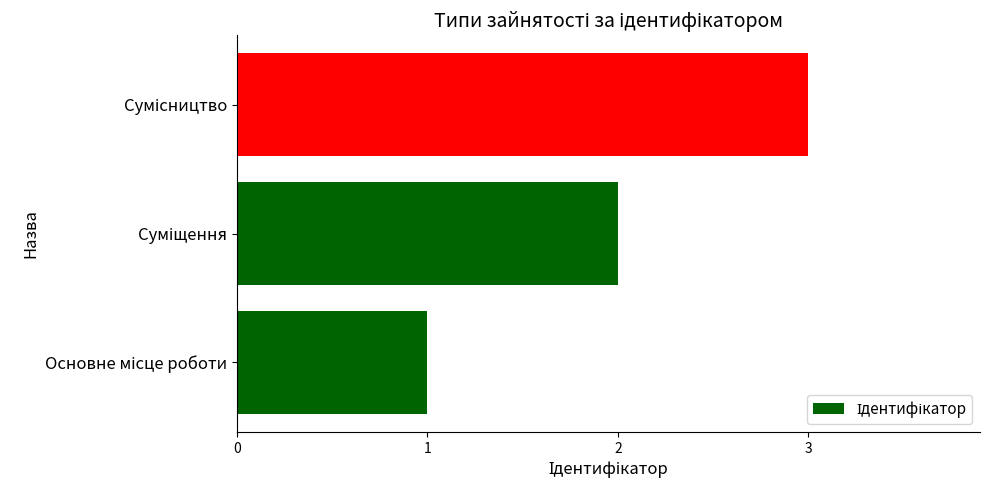

What is the difference between the maximum and minimum values?

2